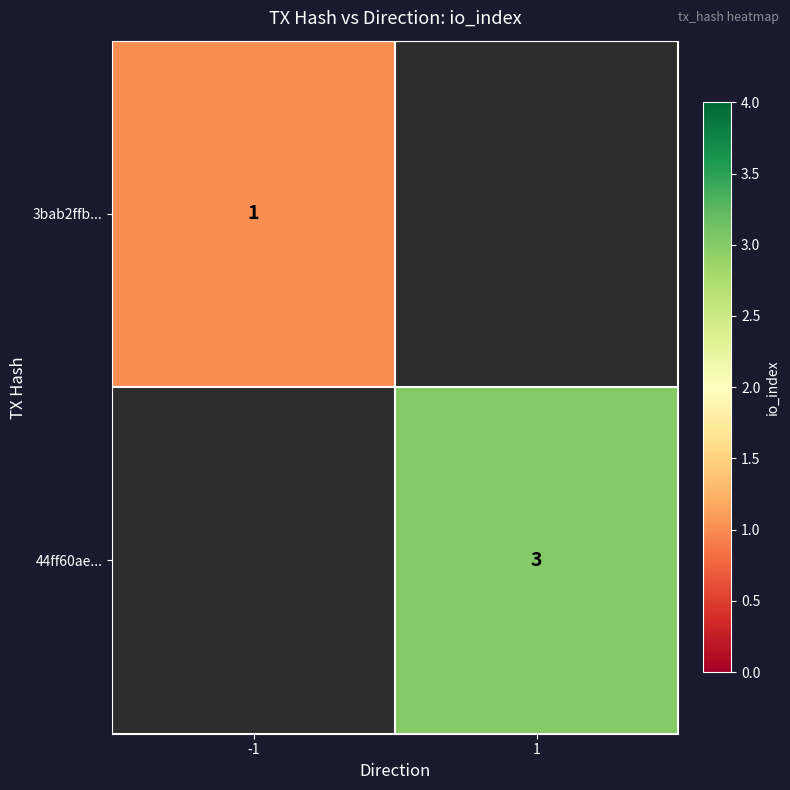

True or false: 44ff60ae... has a value of 4 at 1.

False